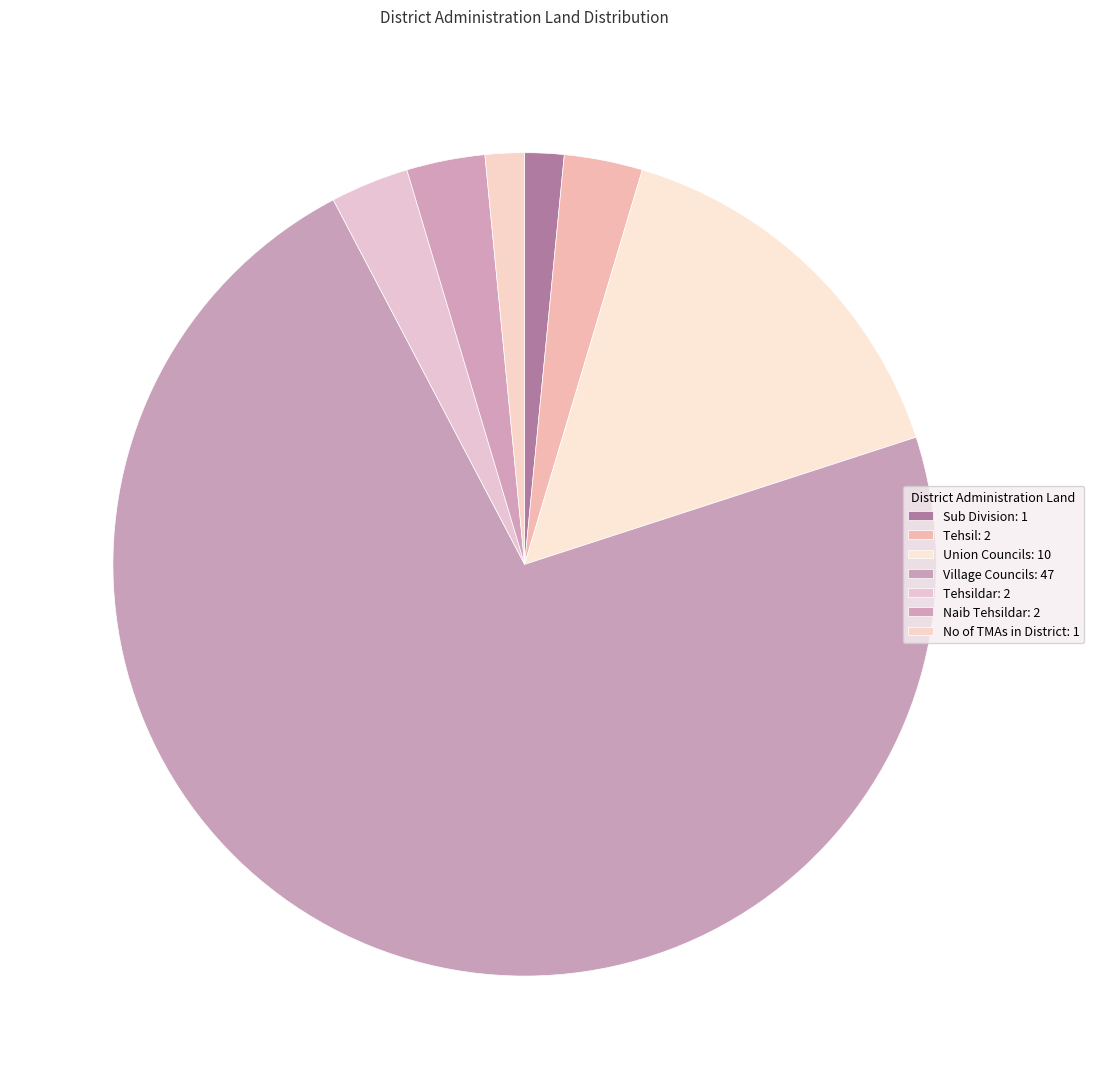

How many segments does this pie chart have?

7